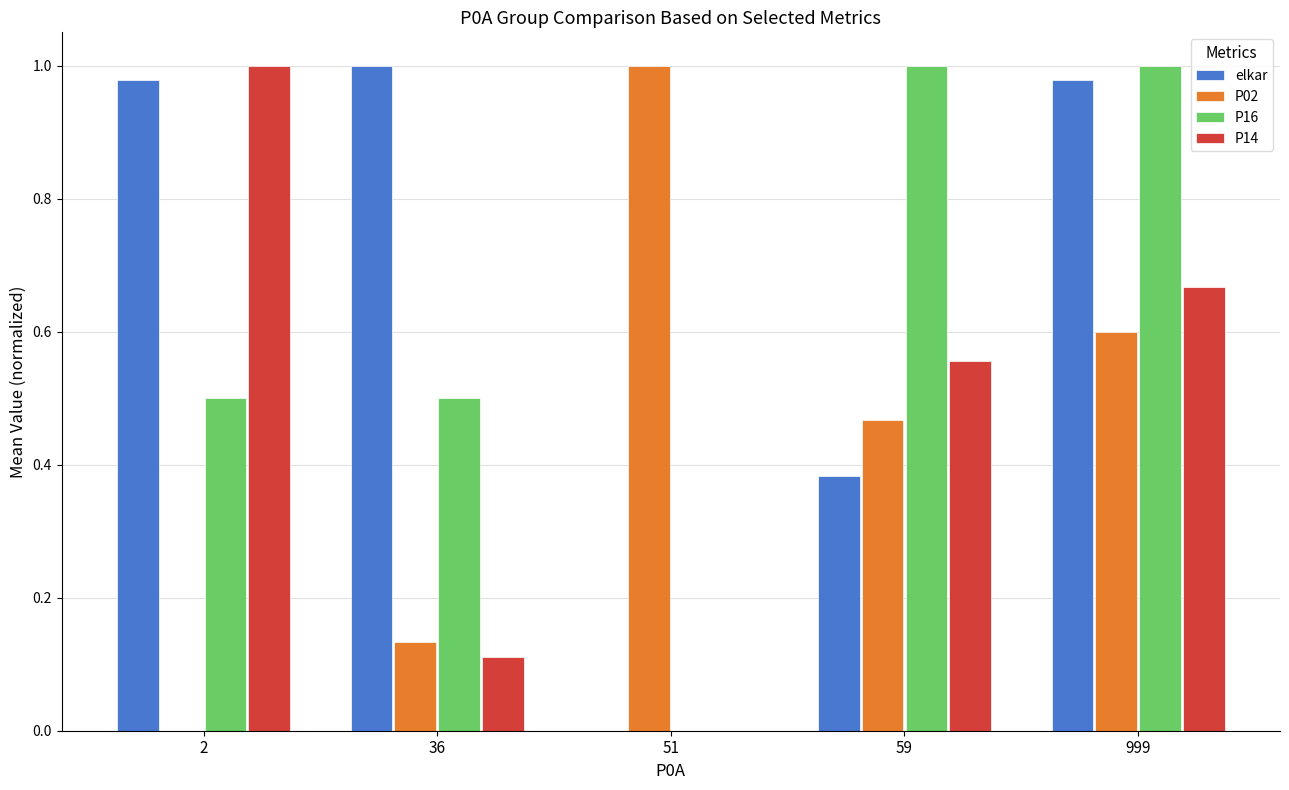

Which series has the largest total across all categories?

elkar